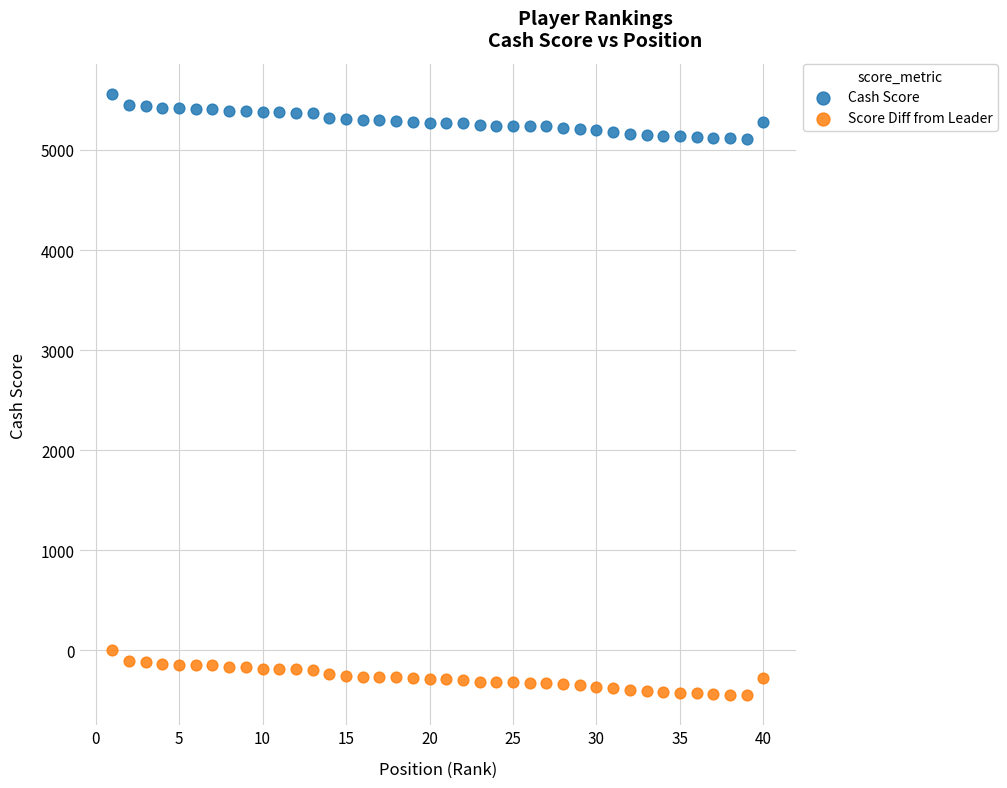

Across all data points, what is the range of Y values (max minus min)?

6007